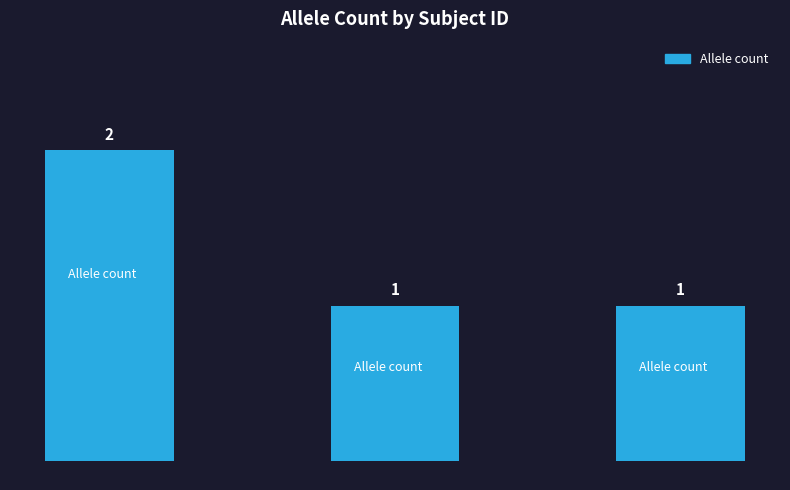

What is the smallest value displayed?

1